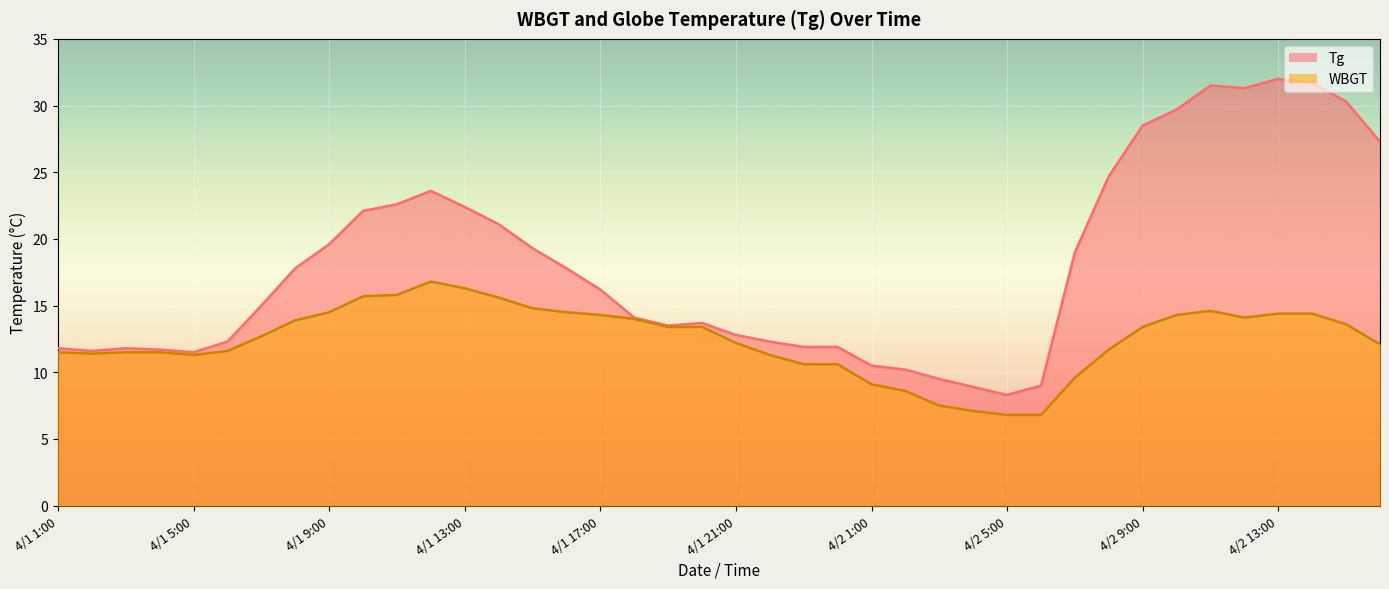

The value of Tg at 4/2 8:00 is 24.7. True or false?

True